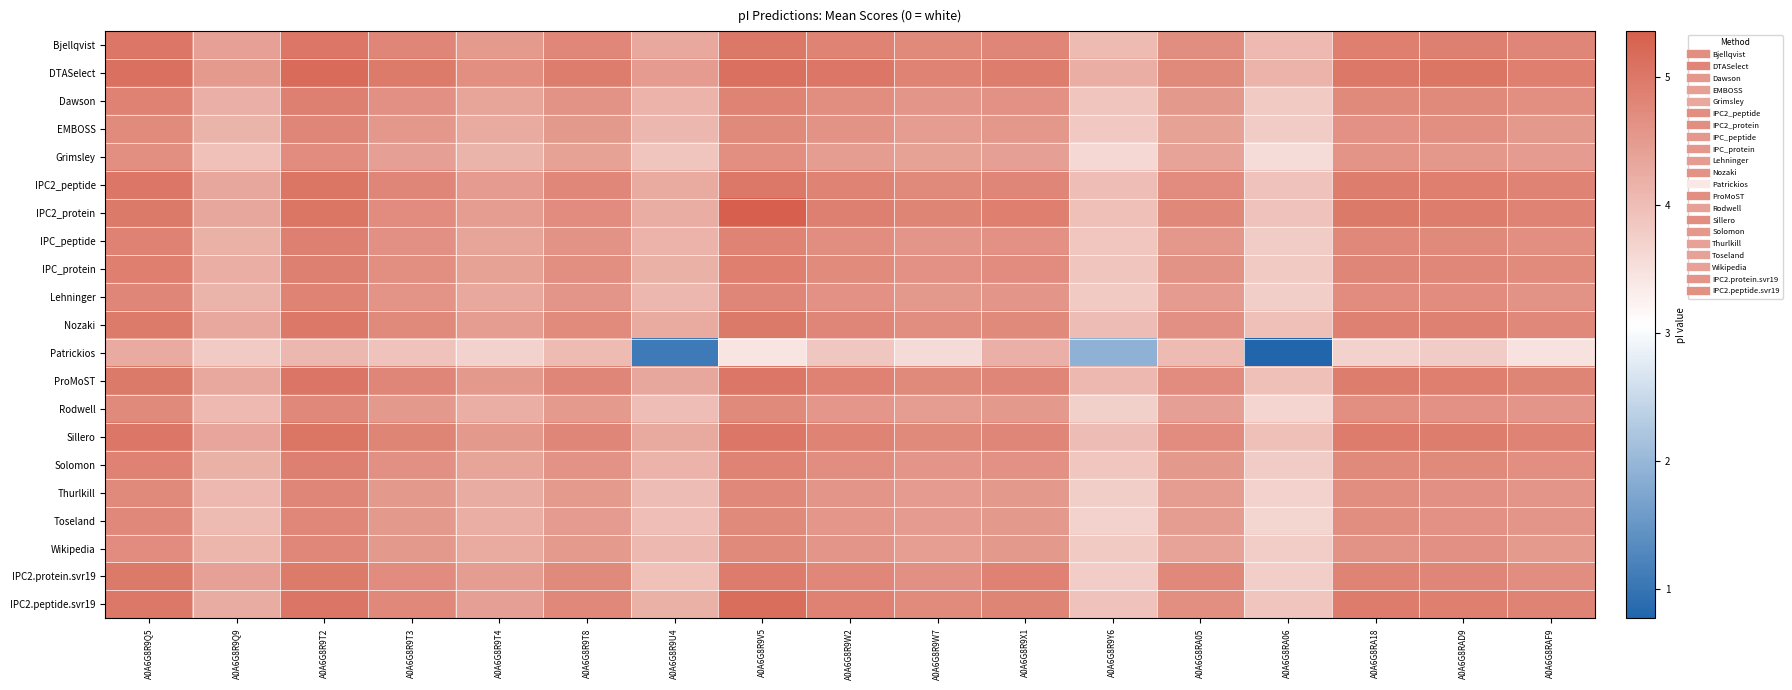

What is the total value across all series at A0A6G8R9T3?

97.3